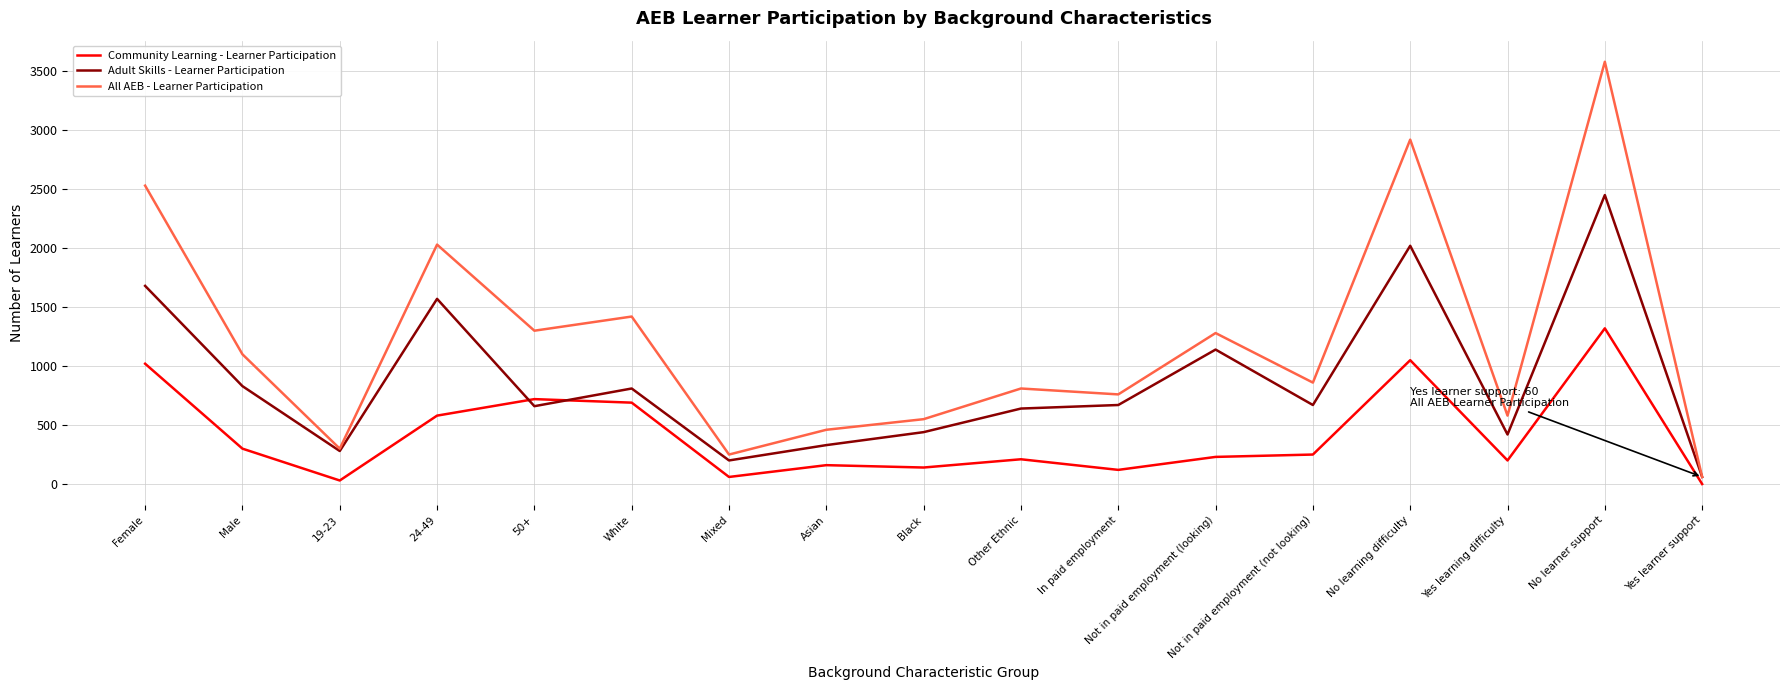

What are all the series names shown in the legend?

Community Learning - Learner Participation, Adult Skills - Learner Participation, All AEB - Learner Participation